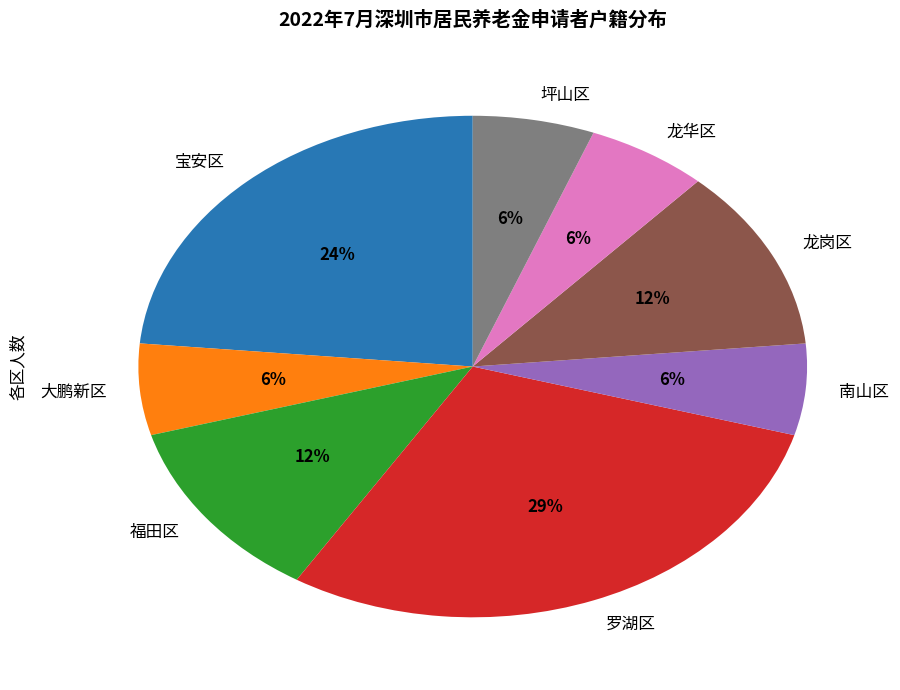

To the nearest percent, what percentage of the pie is 南山区?

6%